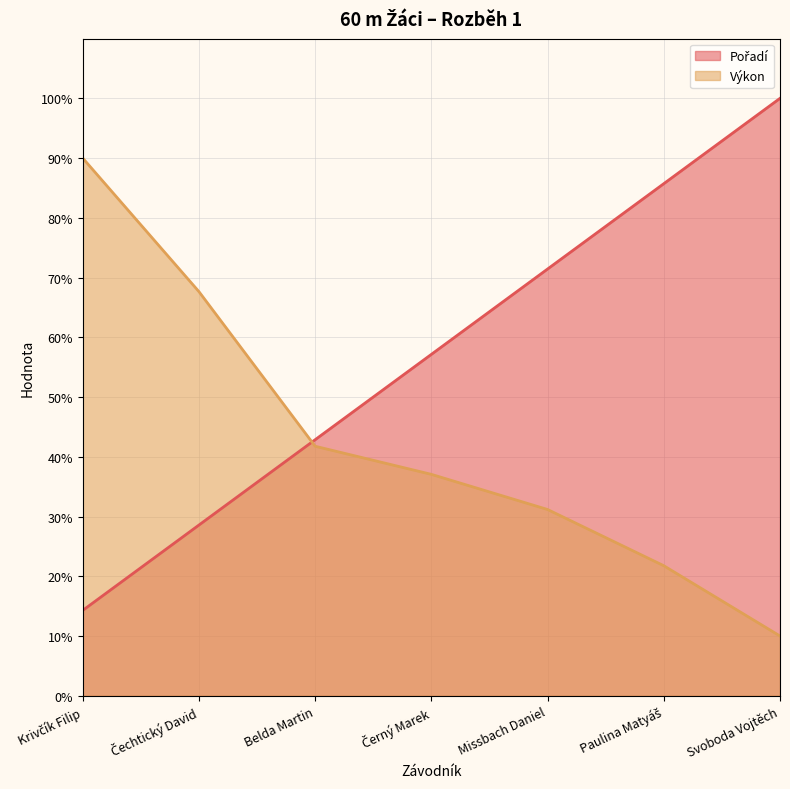

What is the difference between the highest and lowest values at Čechtický David?

39.1